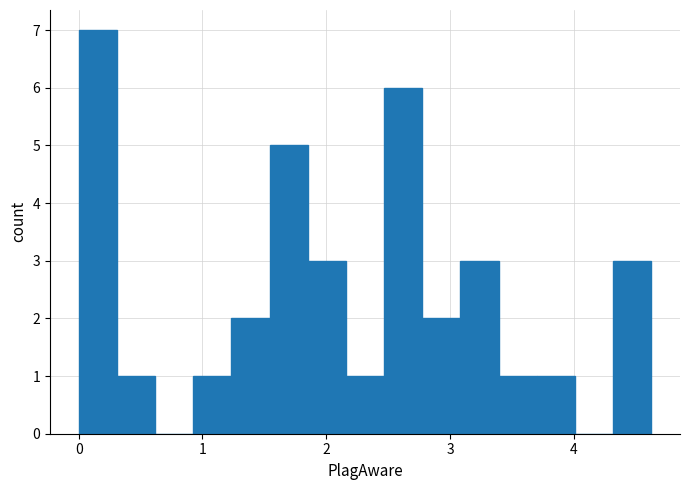

Around what value on the x-axis is the tallest bar? Give the approximate position of its centre, as read against the axis.

0.2